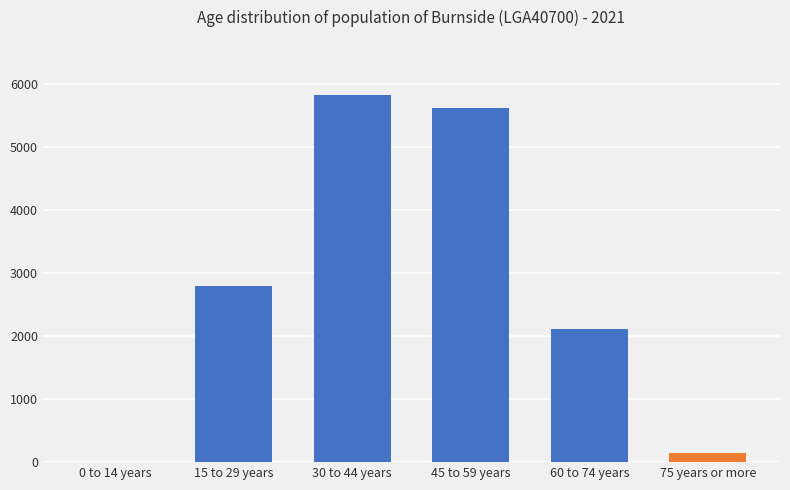

What is the sum of all values?

16512